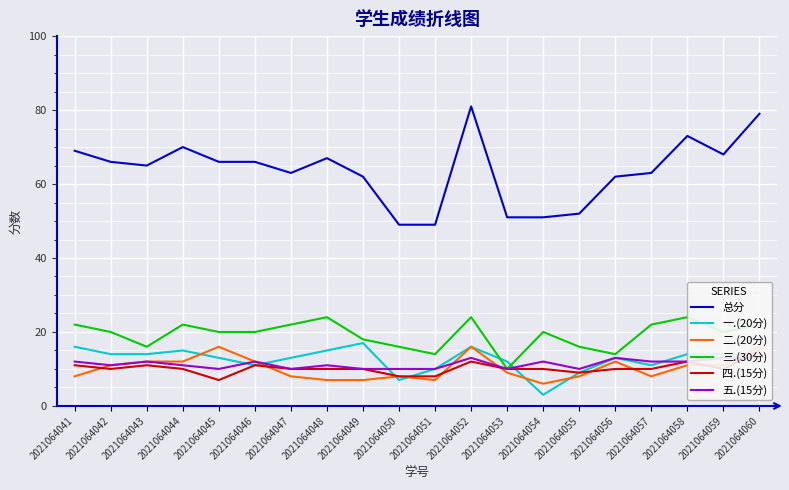

What is the difference between the second highest and second lowest values in the 总分 series?

30